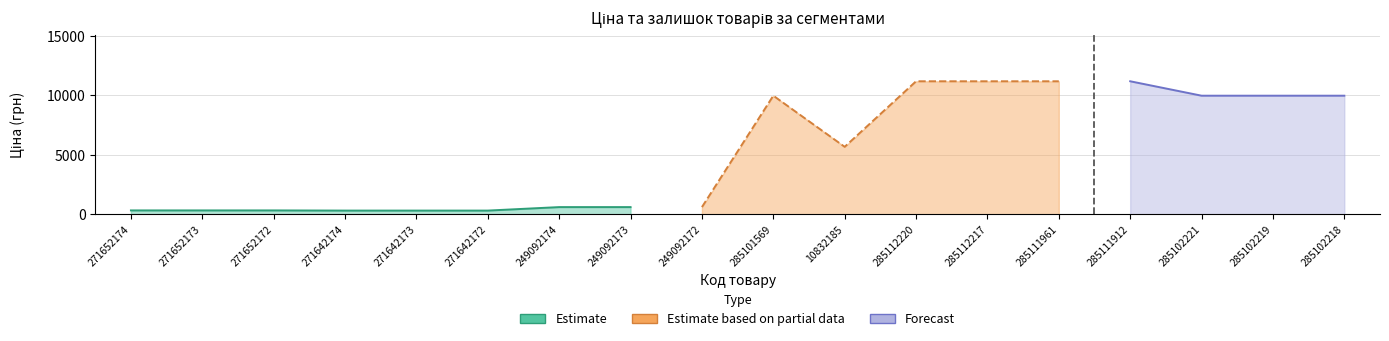

At how many categories does at least one series exceed 5121?

9